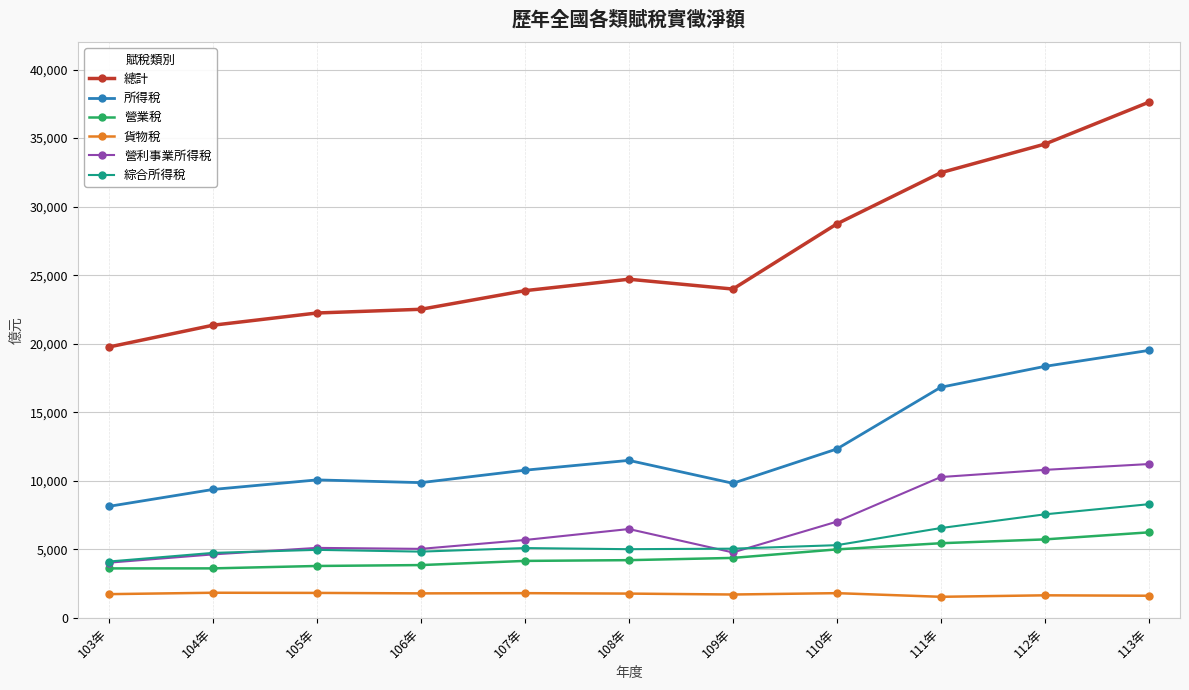

Where is 所得稅 nearest to the value 13823?

110年